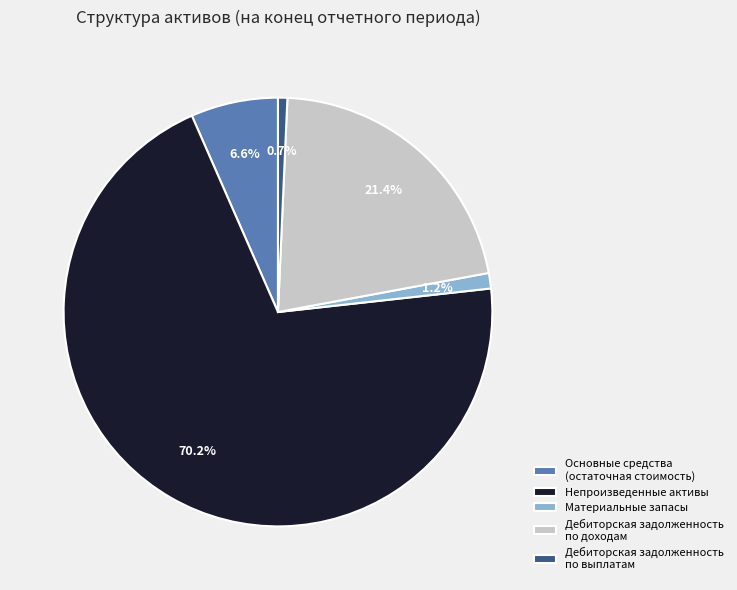

Which slice represents more than half of the pie?

Непроизведенные активы